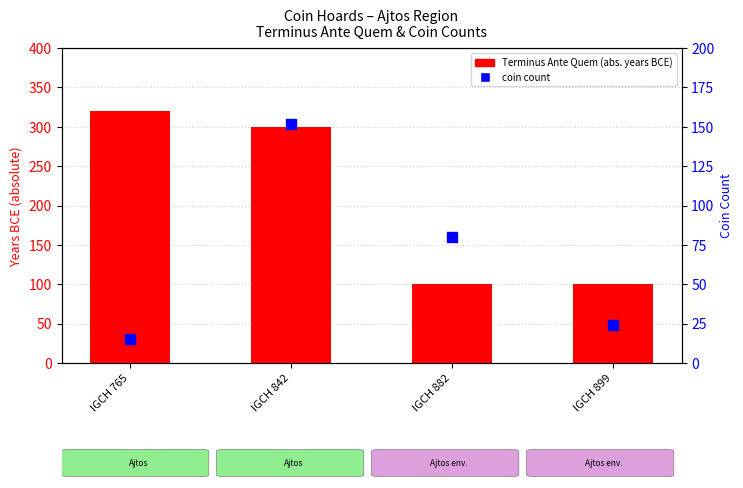

Which series has the widest spread of values?

Terminus Ante Quem (abs. years BCE)